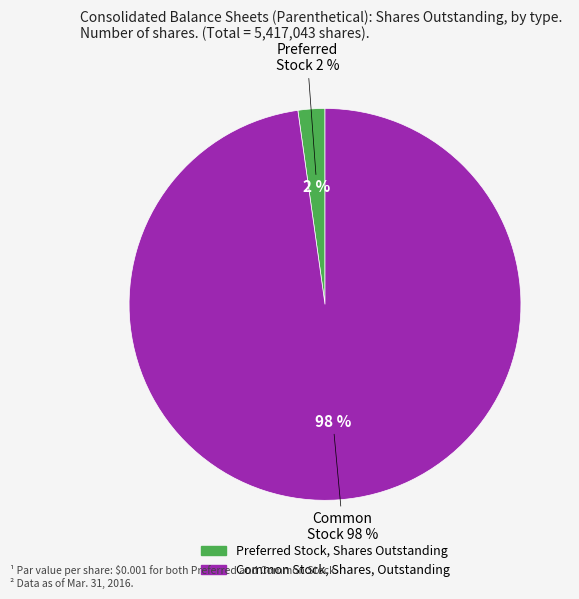

How many slices are in this pie chart?

2